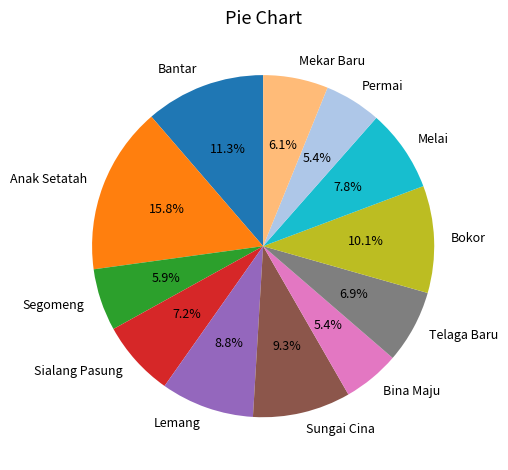

The Melai slice represents 8% of the pie. True or false?

True